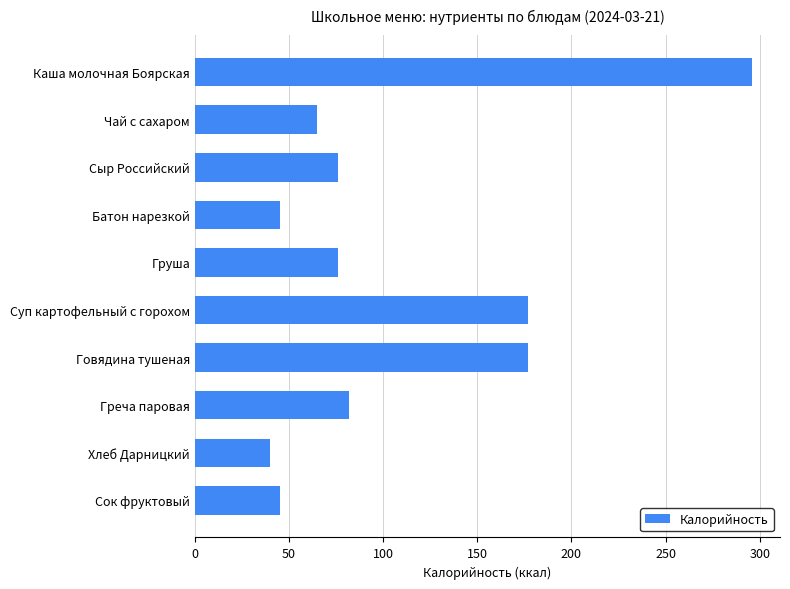

Reading bottom to top, list all the values displayed in this chart.

Сок фруктовый=45	Хлеб Дарницкий=40	Греча паровая=82	Говядина тушеная=177	Суп картофельный с горохом=177	Груша=76	Батон нарезкой=45	Сыр Российский=76	Чай с сахаром=65	Каша молочная Боярская=296